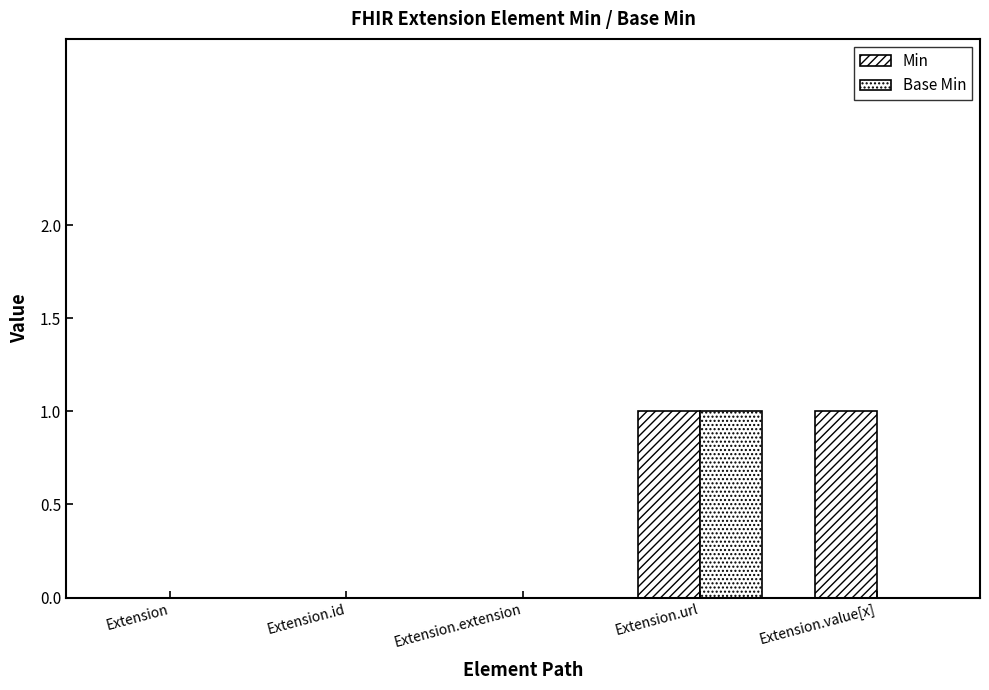

Which series has the widest spread of values?

Min